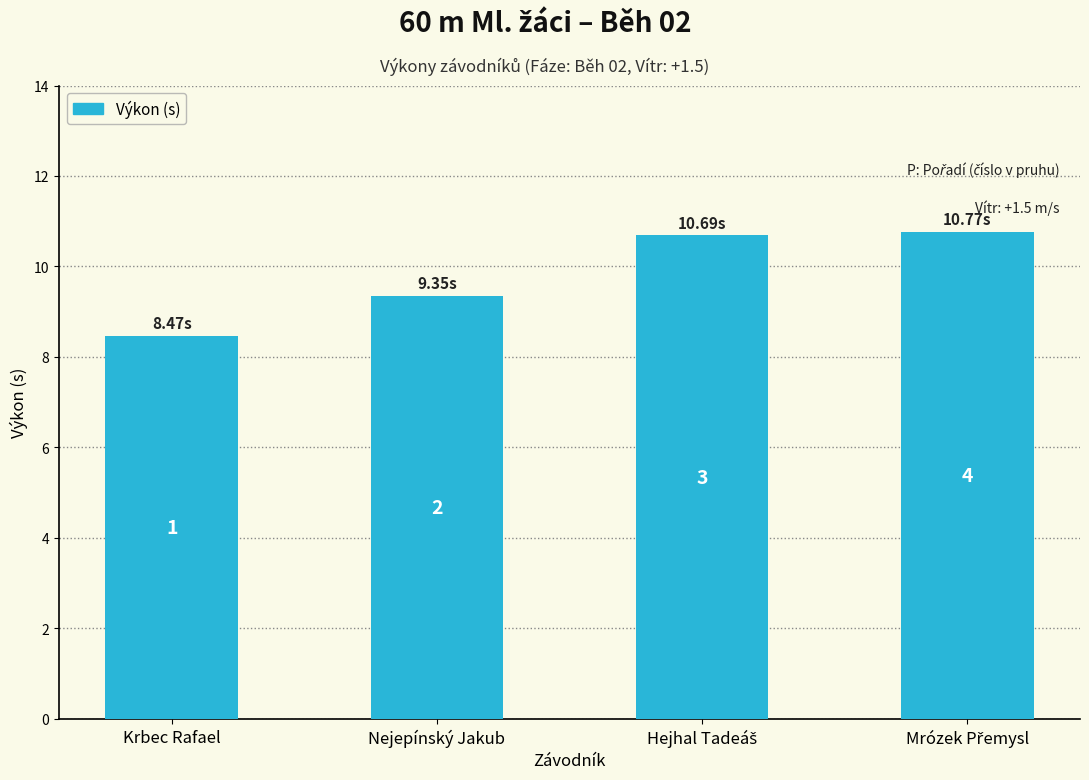

The value at Nejepínský Jakub is 2.6. True or false?

False